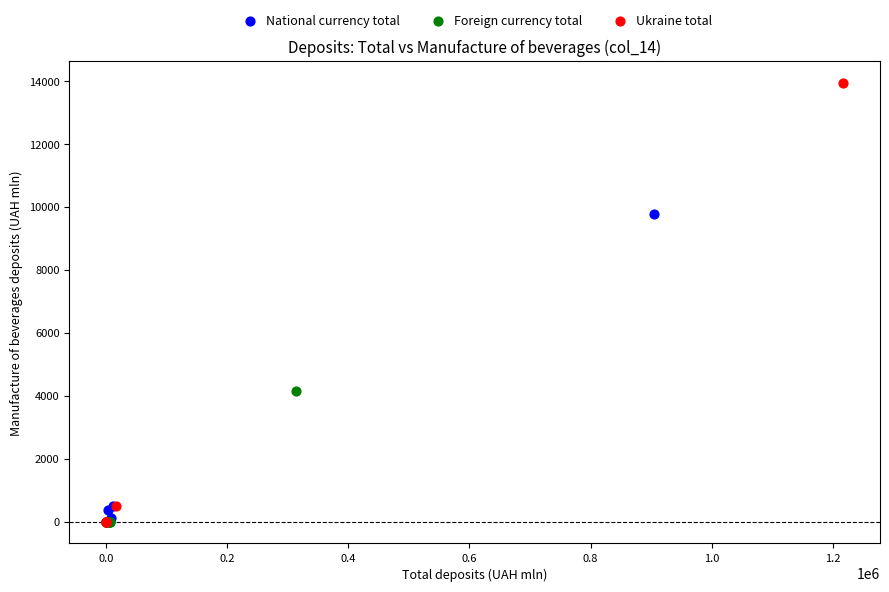

Which series has the widest spread of Y values?

Ukraine total